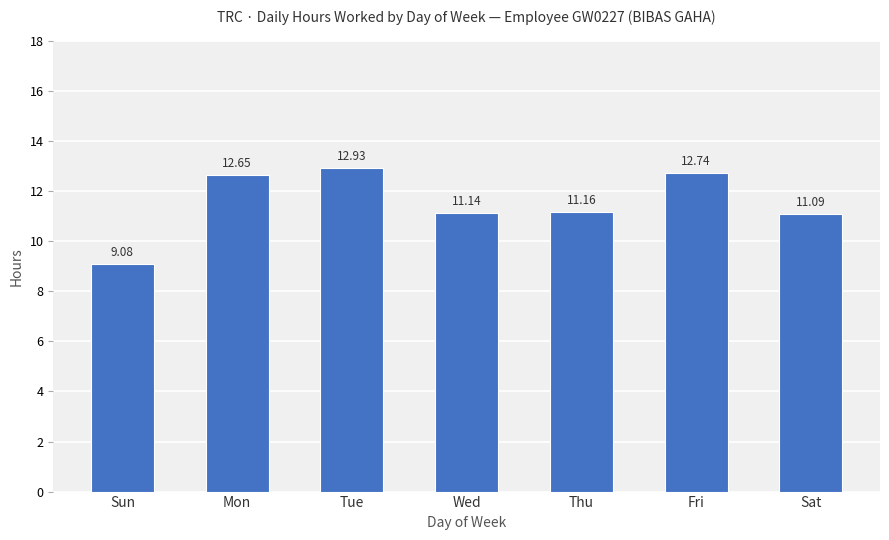

Where does the data first go above 11?

Mon